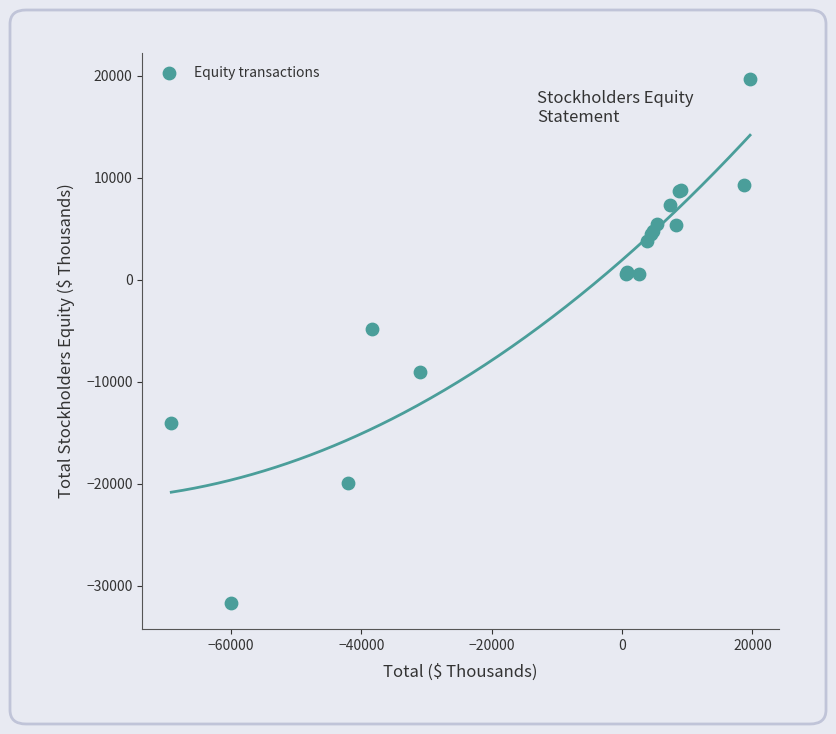

What Y value in the scatter plot is closest to -6007?

-4876